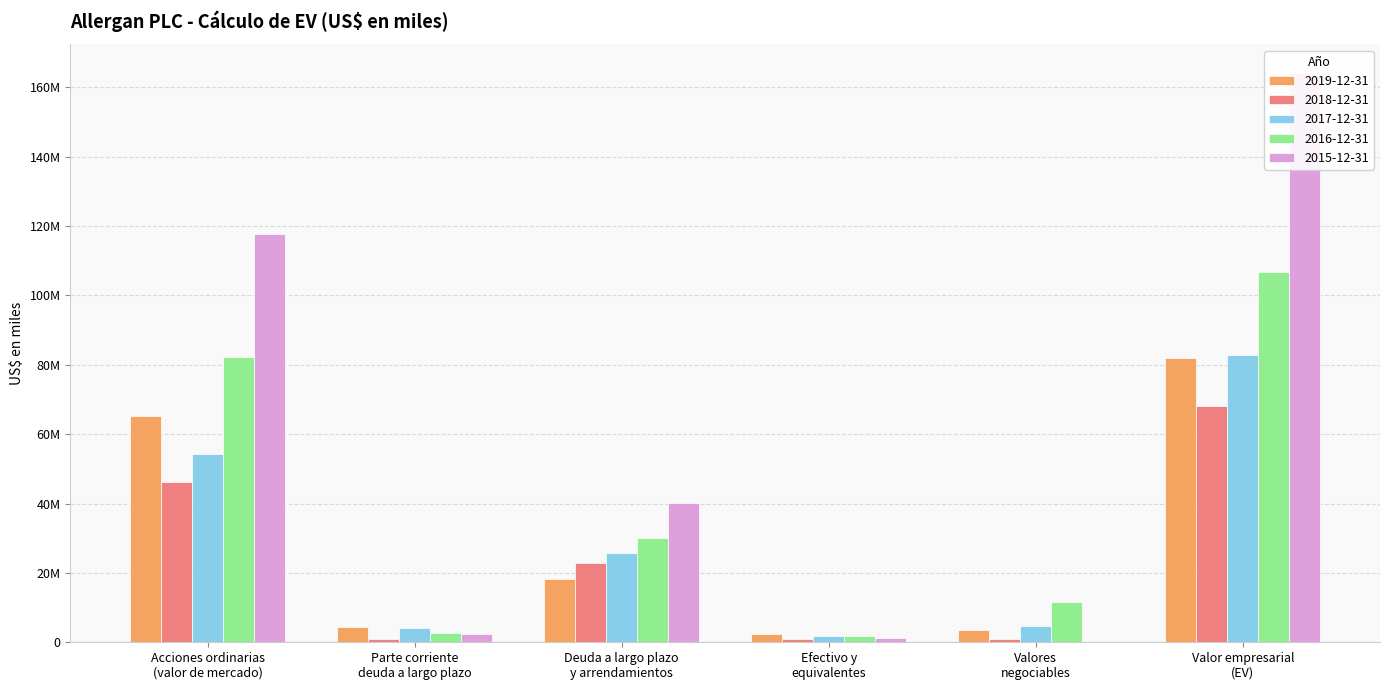

Which series has the widest spread of values?

2015-12-31